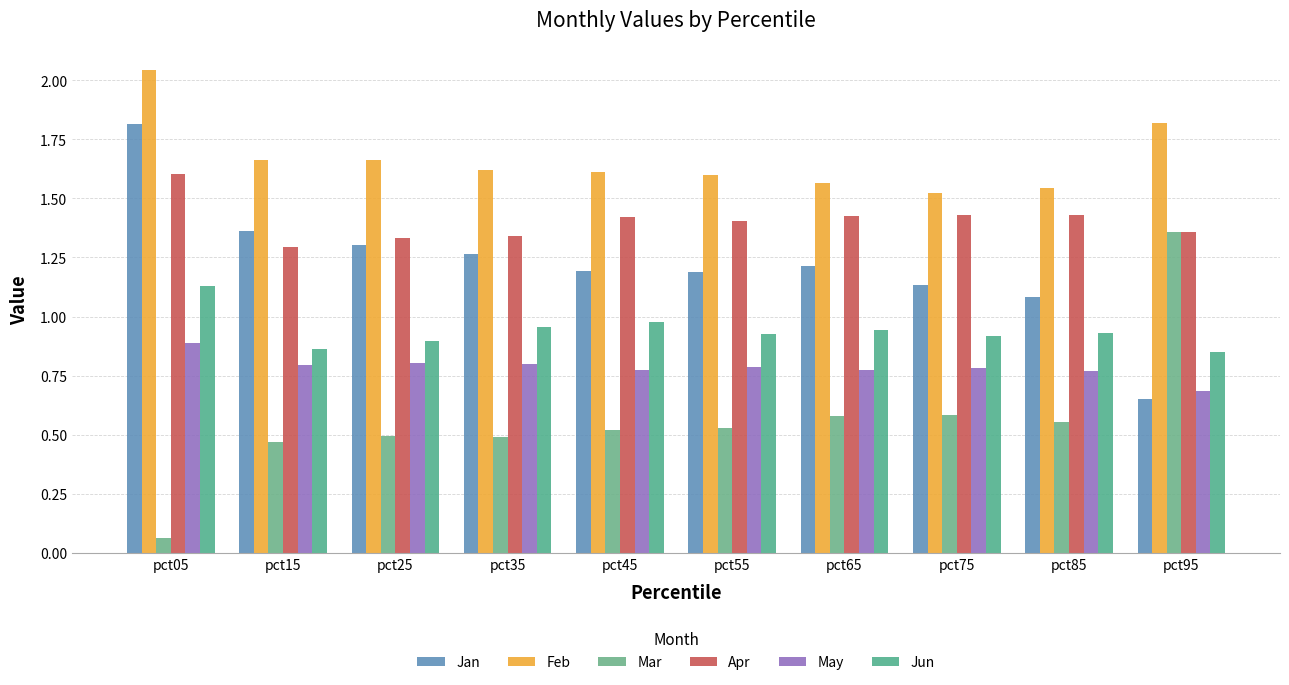

What is the average value of the Jun series?

0.9